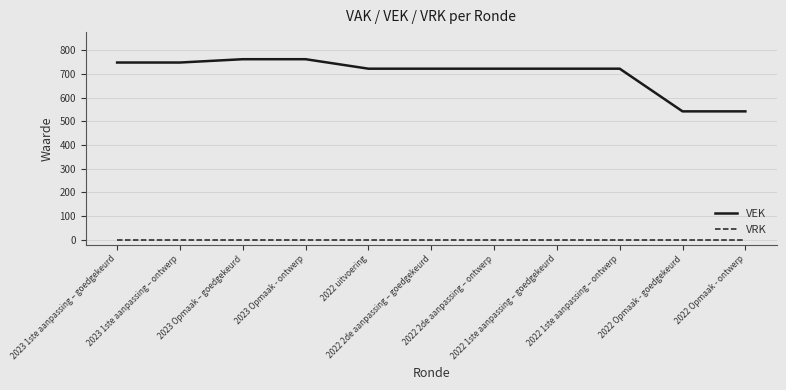

Reading left to right, what are all the values shown in this chart?

VEK: 2023 1ste aanpassing – goedgekeurd=748	2023 1ste aanpassing – ontwerp=748	2023 Opmaak – goedgekeurd=762	2023 Opmaak - ontwerp=762	2022 uitvoering=722	2022 2de aanpassing – goedgekeurd=722	2022 2de aanpassing – ontwerp=722	2022 1ste aanpassing – goedgekeurd=722	2022 1ste aanpassing – ontwerp=722	2022 Opmaak - goedgekeurd=542	2022 Opmaak - ontwerp=542
VRK: 2023 1ste aanpassing – goedgekeurd=0	2023 1ste aanpassing – ontwerp=0	2023 Opmaak – goedgekeurd=0	2023 Opmaak - ontwerp=0	2022 uitvoering=0	2022 2de aanpassing – goedgekeurd=0	2022 2de aanpassing – ontwerp=0	2022 1ste aanpassing – goedgekeurd=0	2022 1ste aanpassing – ontwerp=0	2022 Opmaak - goedgekeurd=0	2022 Opmaak - ontwerp=0